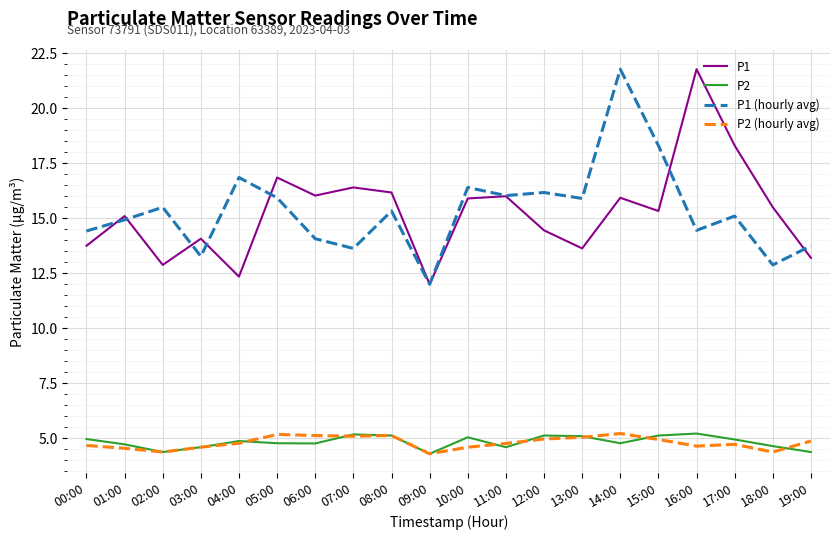

At which label does P1 (hourly avg) reach its minimum?

09:00